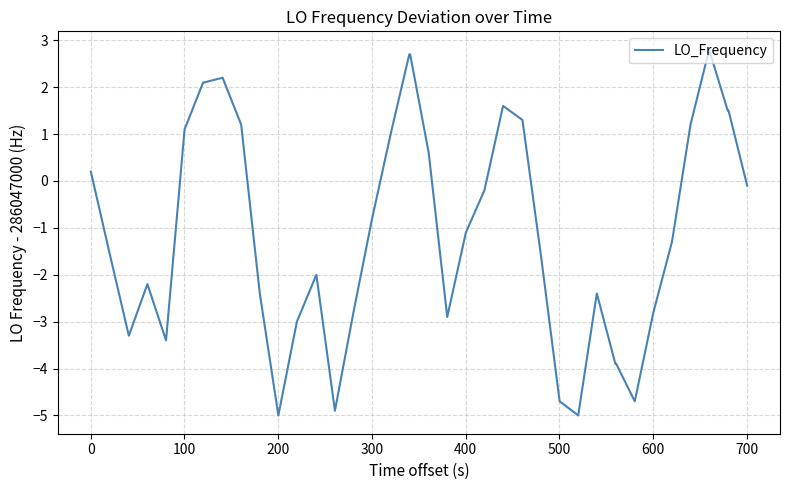

Reading left to right, transcribe all the data shown in this chart.

0.2	-1.6	-3.3	-2.2	-3.4	1.1	2.1	2.1	2.2	1.2	-2.4	-5.0	-3.0	-2.0	-4.9	-2.8	-0.8	1.0	2.7	2.7	0.6	-2.9	-1.1	-0.2	1.6	1.3	-1.6	-4.7	-5.0	-2.4	-3.9	-3.9	-4.7	-2.8	-1.3	1.2	2.8	1.5	1.5	-0.1